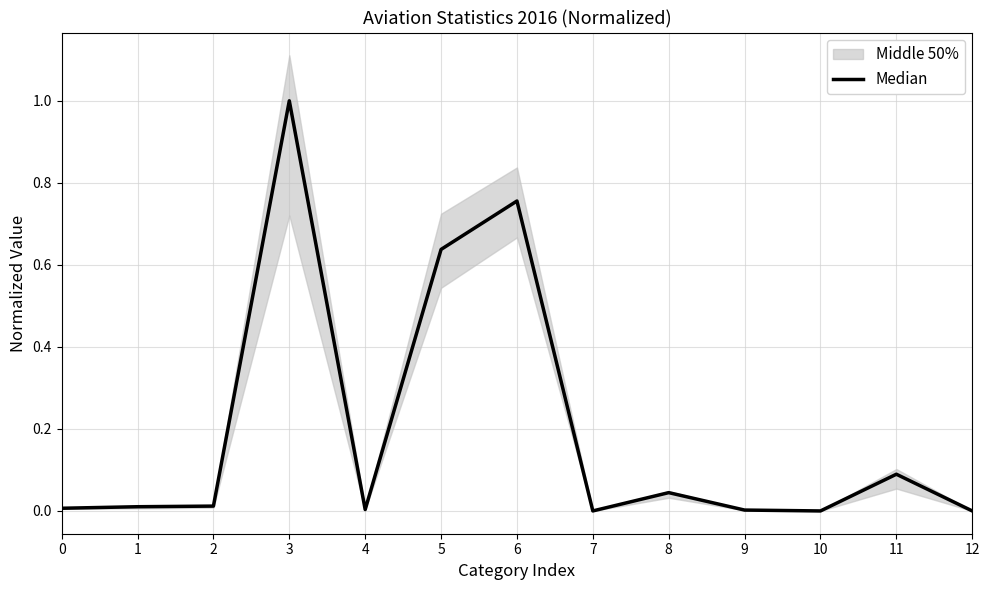

Does the chart display data point markers on the line(s)?

No